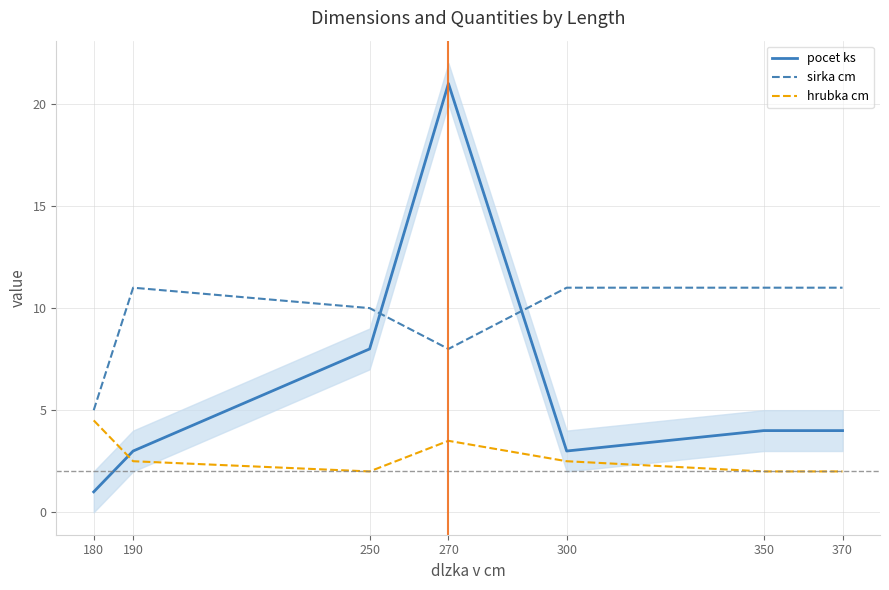

At which category does hrubka cm reach its first local valley?

250